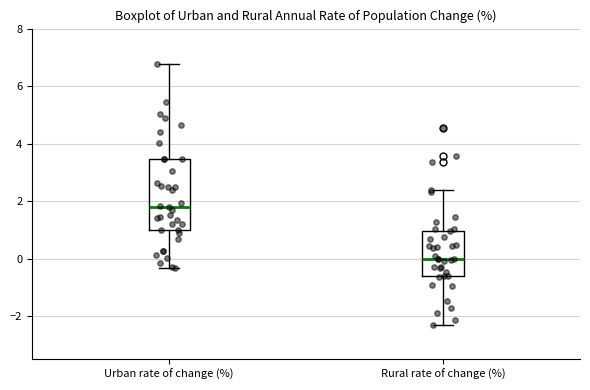

Where is the lower edge of the box for Urban rate of change (%) on the y-axis? The values are not printed on the chart, so give them approximately, as read against the axis.

1.0